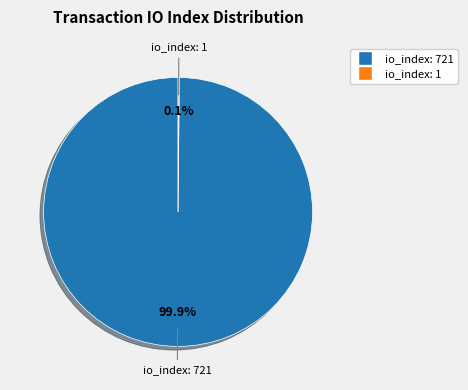

Does io_index: 721 account for over 50% of the chart?

Yes